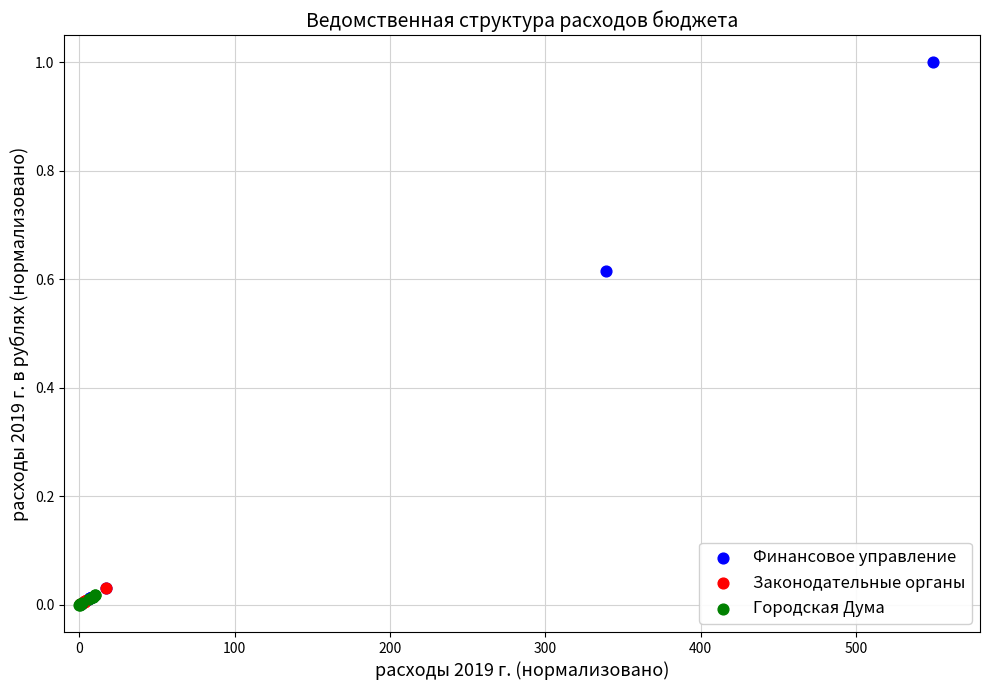

Which series reaches the maximum Y coordinate?

Финансовое управление